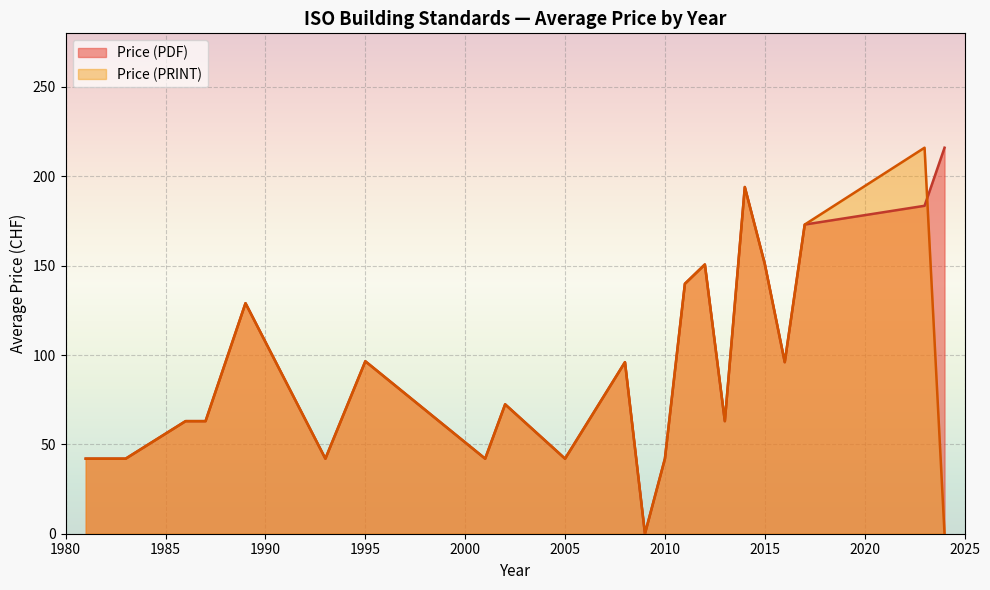

The value of Price (PDF) at 2015 is 226.5. True or false?

False